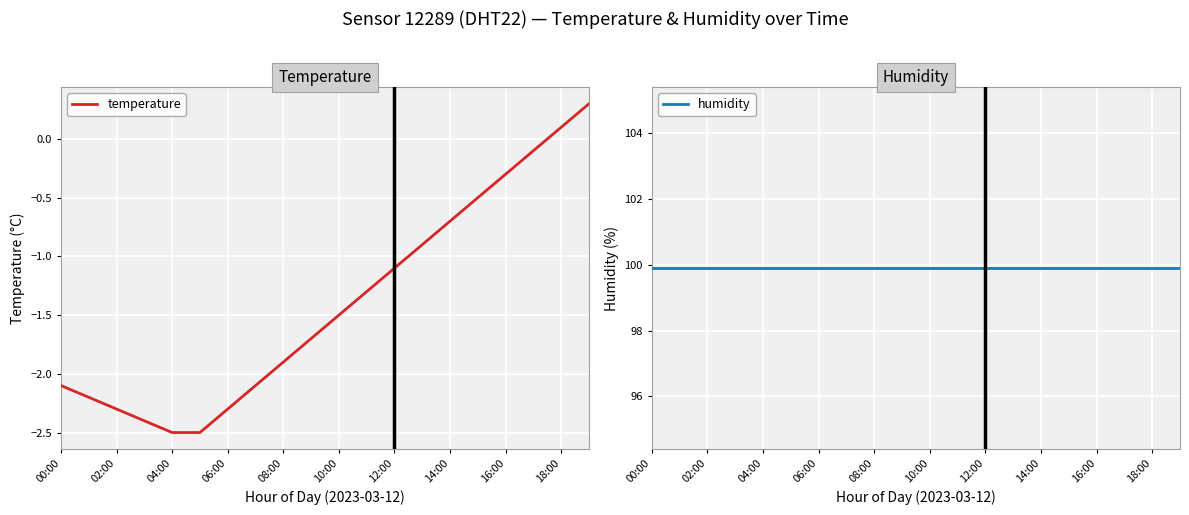

The value of temperature at 18:00 is 0.0. True or false?

False